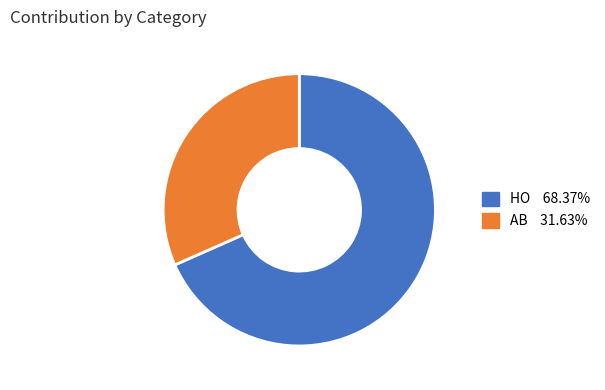

Does AB account for over 50% of the chart?

No